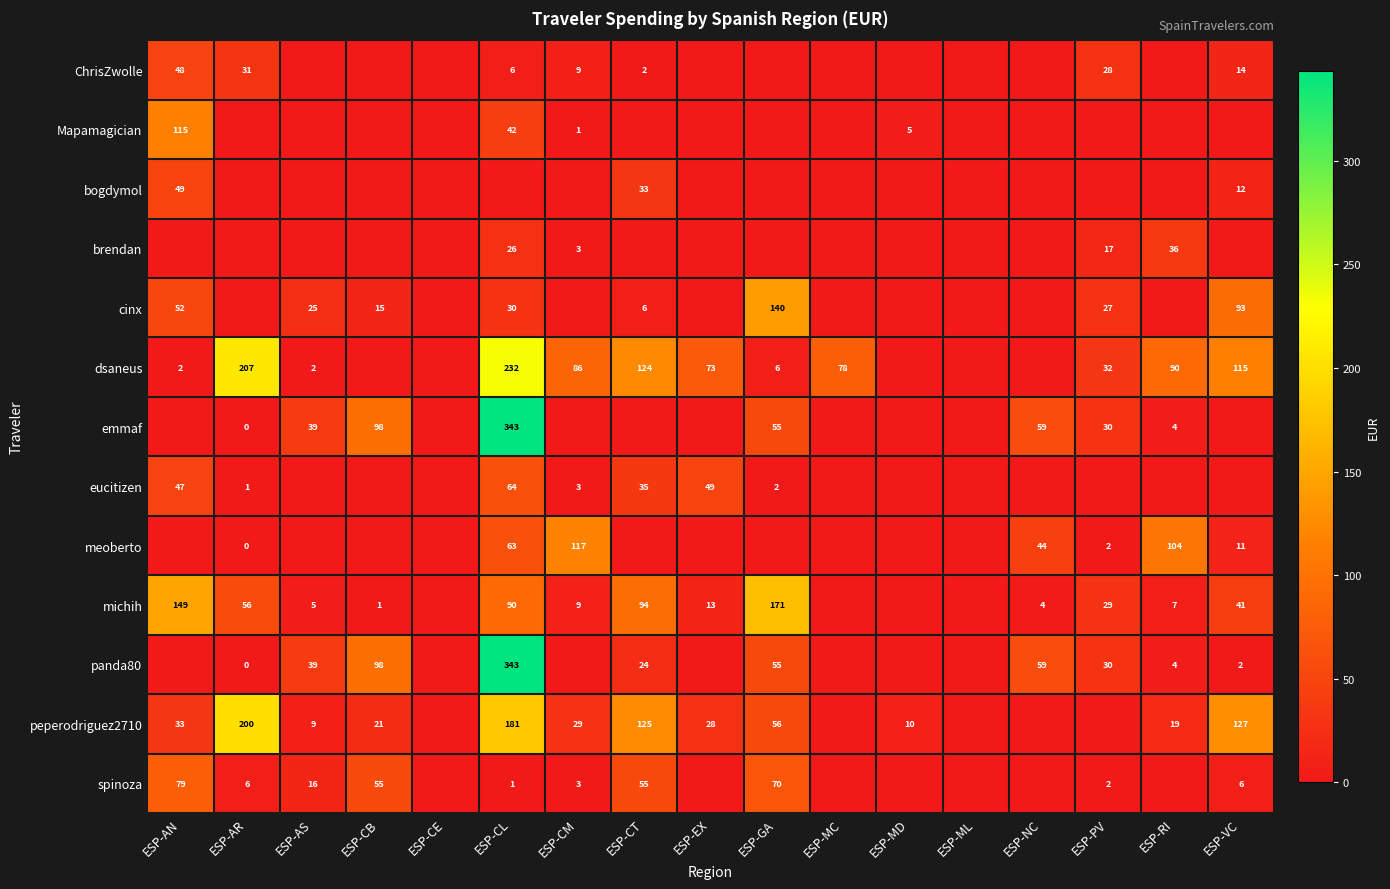

At which category is the sum across all series the highest?

ESP-CL